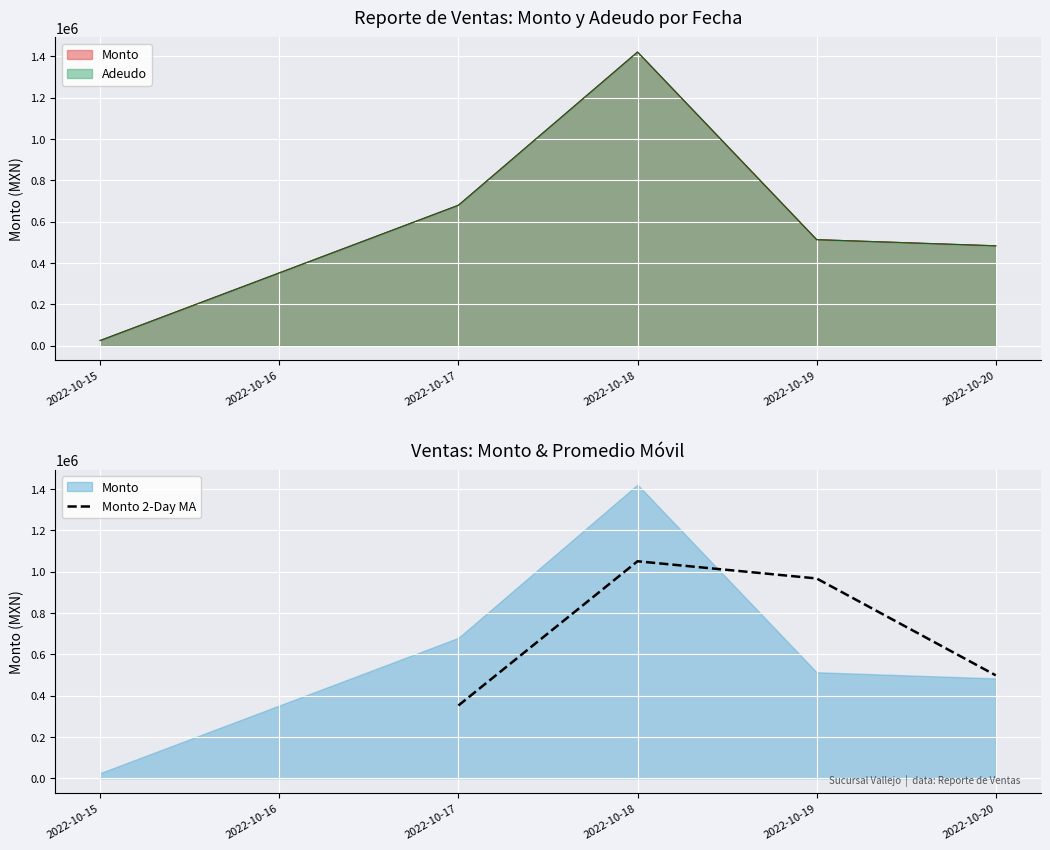

At which label is Monto 2-Day MA closest to 701592?

2022-10-20